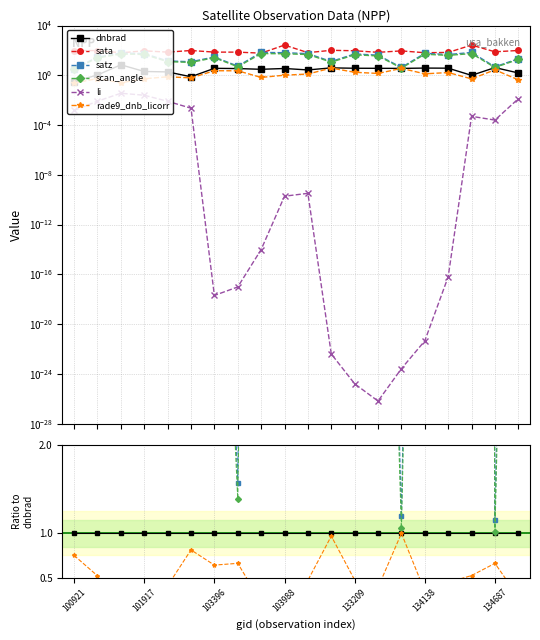

Does the chart have visible grid lines?

Yes